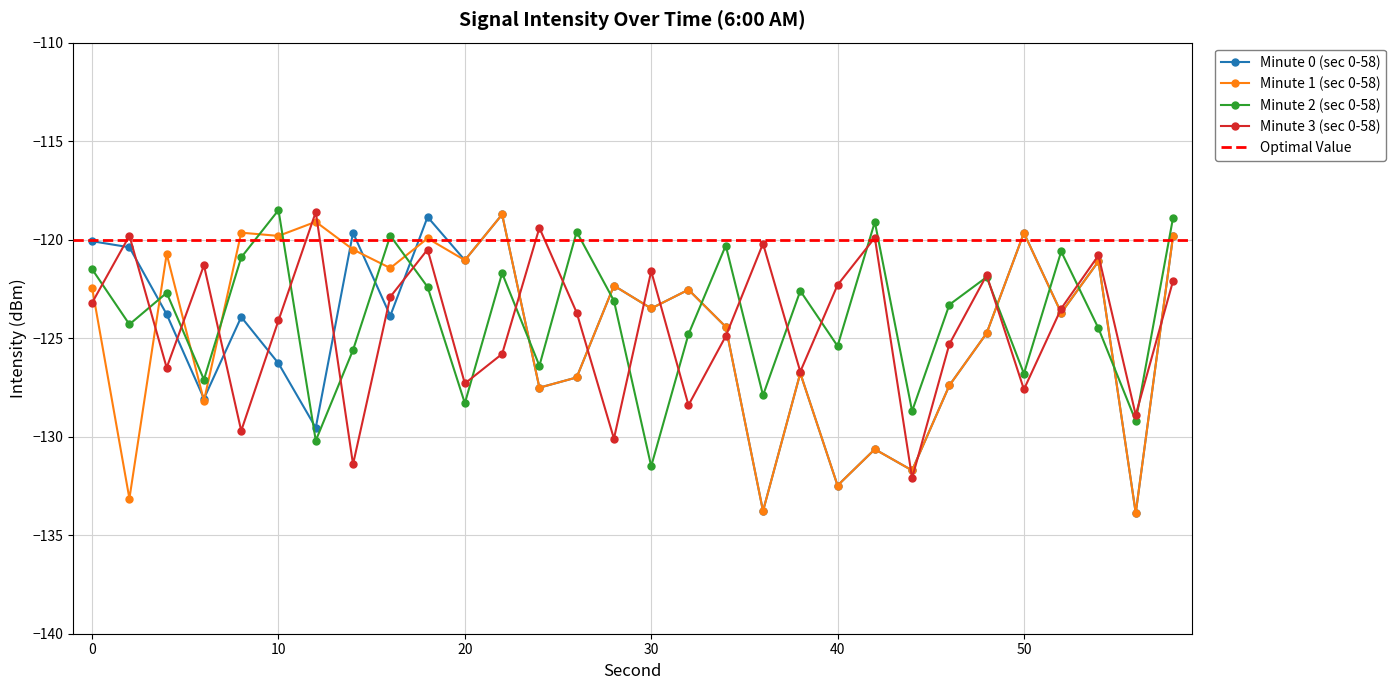

What is the difference between the highest and lowest values at 42?

11.5